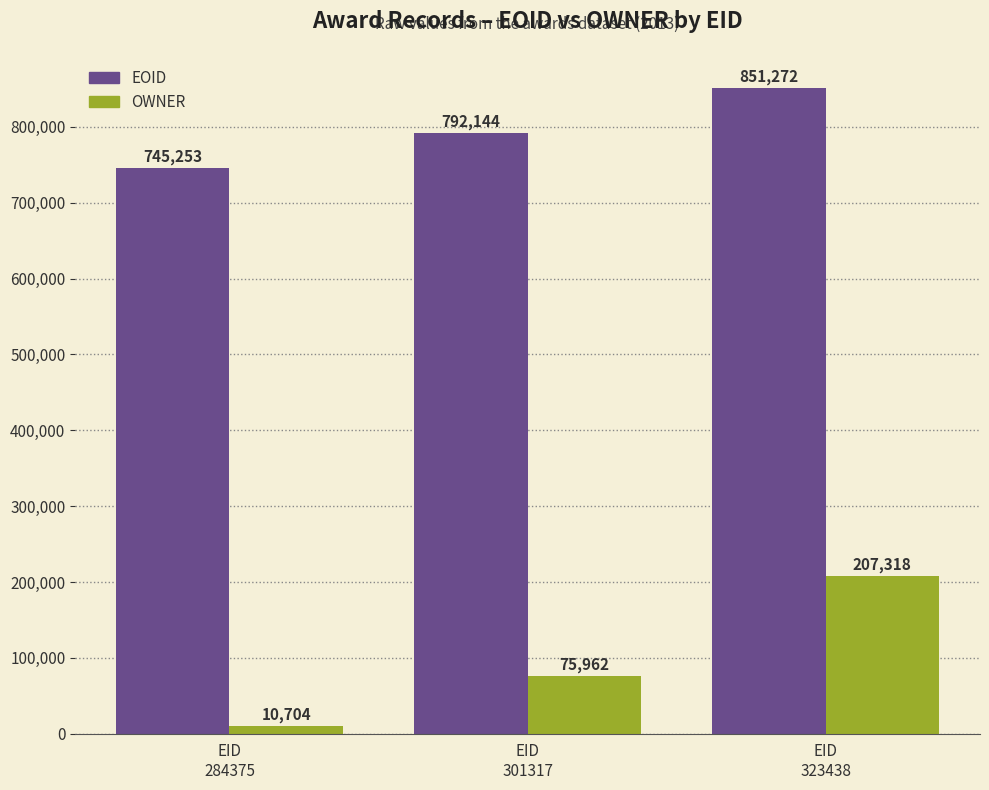

Rank the categories by EOID value from lowest to highest.

EID
284375, EID
301317, EID
323438